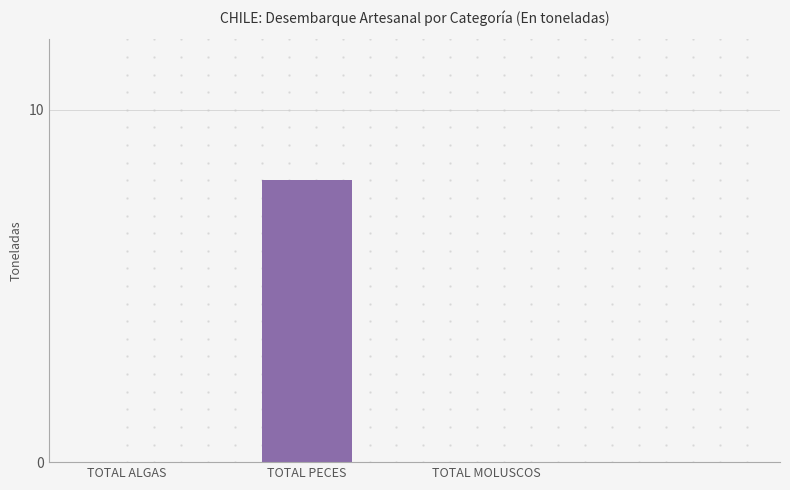

What is the greatest value displayed?

8